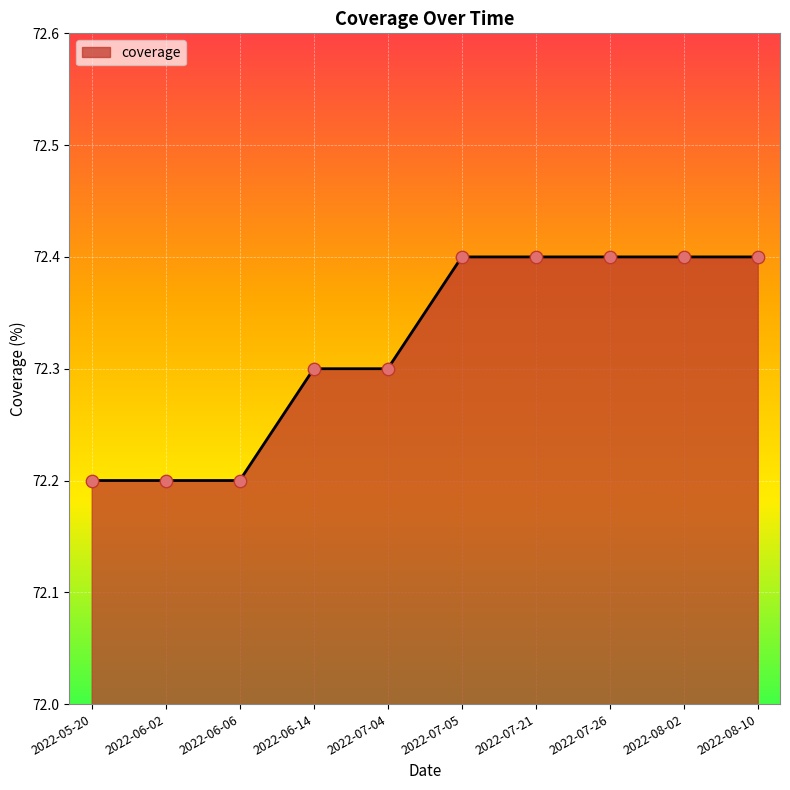

What is the change in value from 2022-06-06 to 2022-08-10?

+0.2